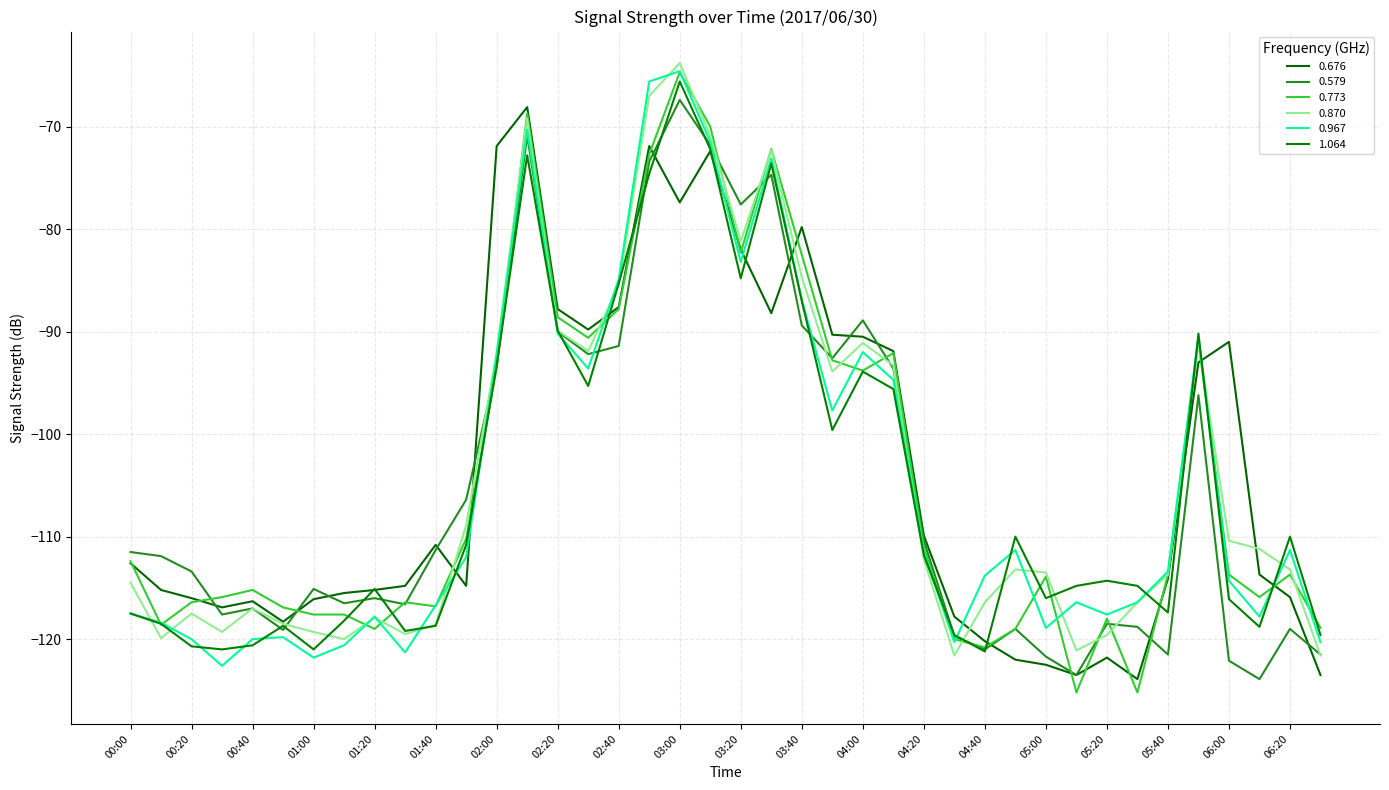

How many lines are shown in the chart?

6